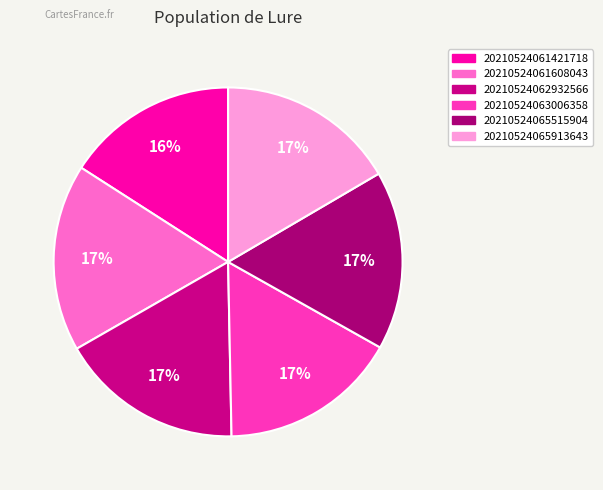

How many segments does this pie chart have?

6